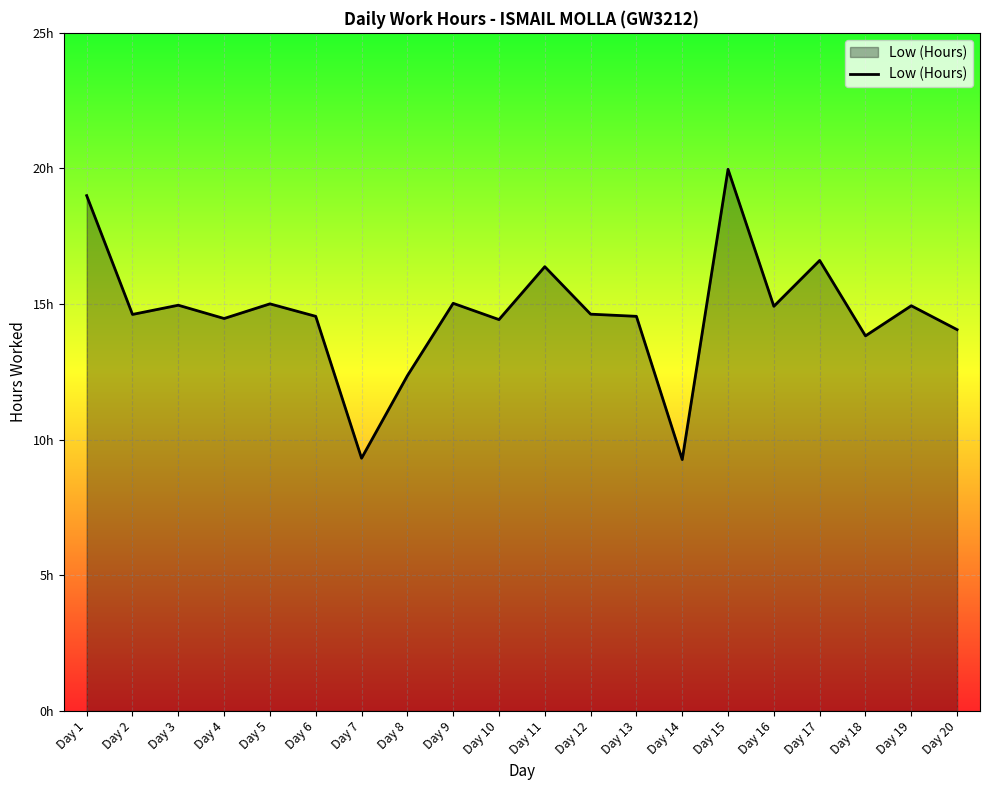

Does the chart display data point markers on the line(s)?

No